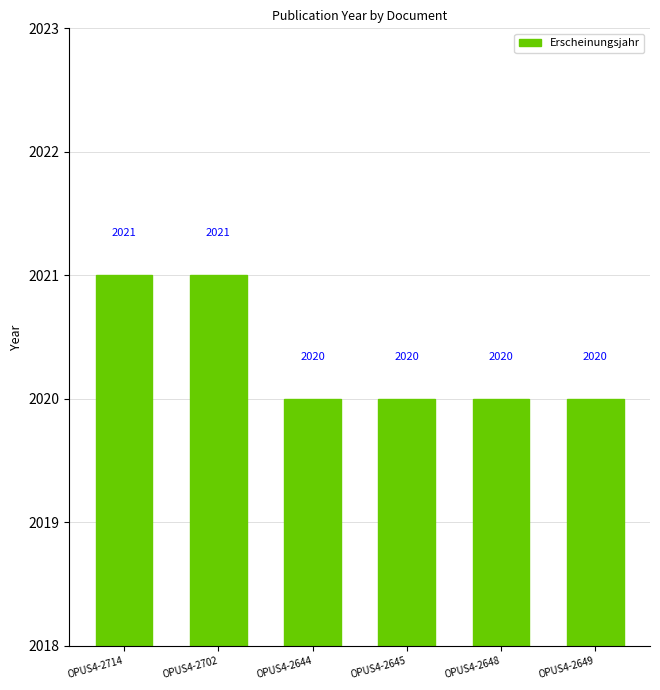

What is the difference between the maximum and second lowest values?

1